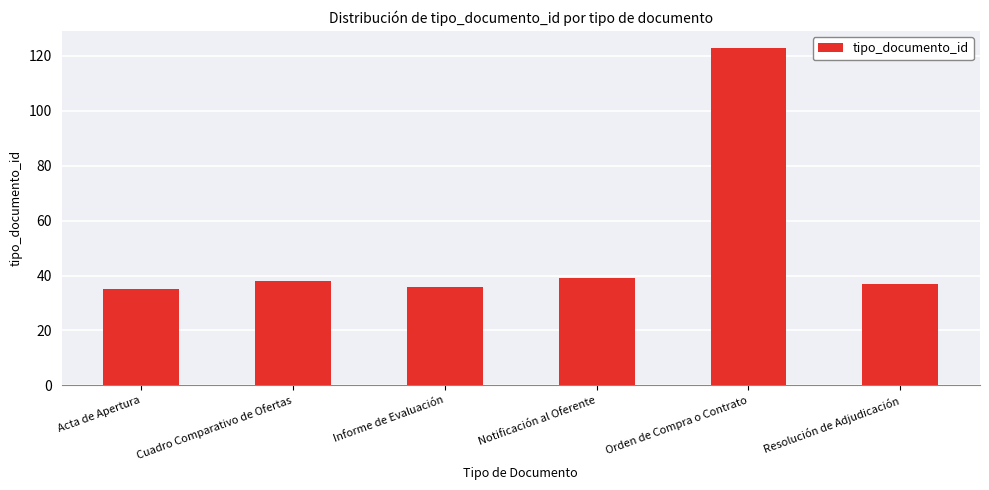

What is the label of the 3rd bar from the right?

Notificación al Oferente